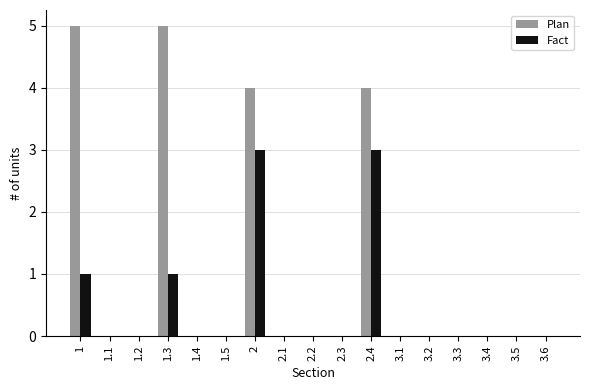

Is the value of Plan at 2.1 greater than the value of Fact at 1?

No